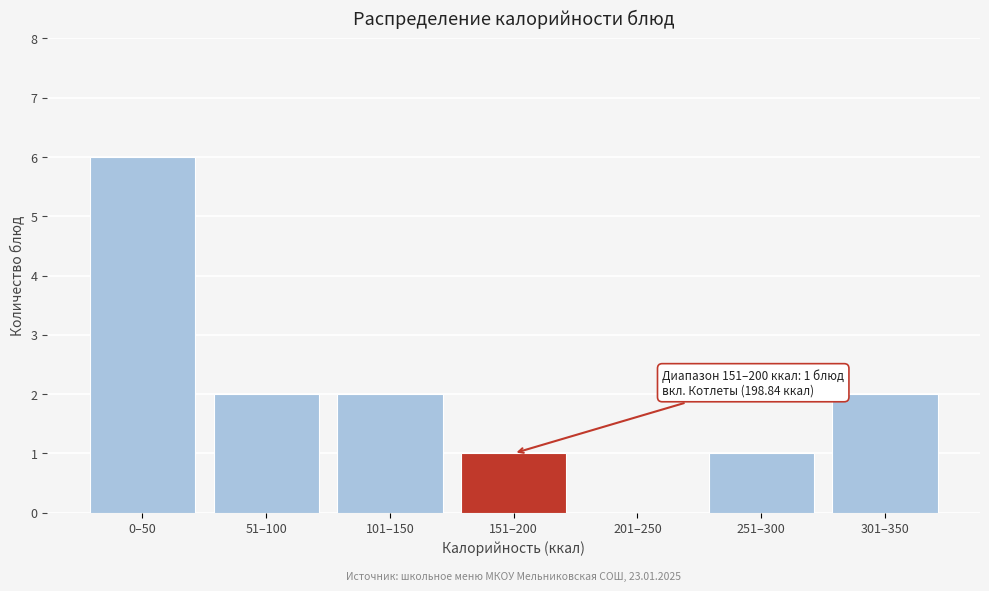

Reading right to left, list all the values displayed in this chart.

301–350=2	251–300=1	201–250=0	151–200=1	101–150=2	51–100=2	0–50=6